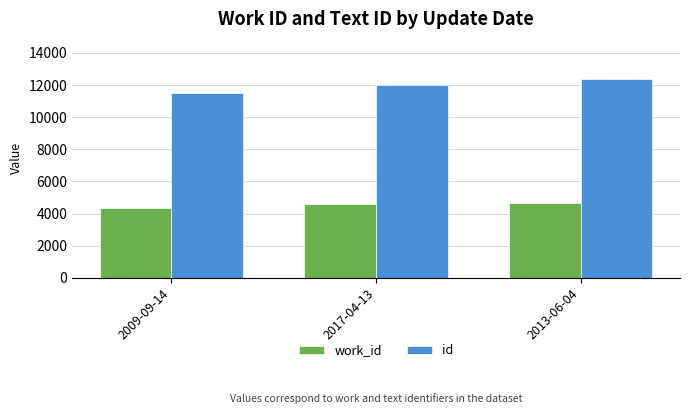

What is the difference between the highest and lowest values at 2013-06-04?

7712